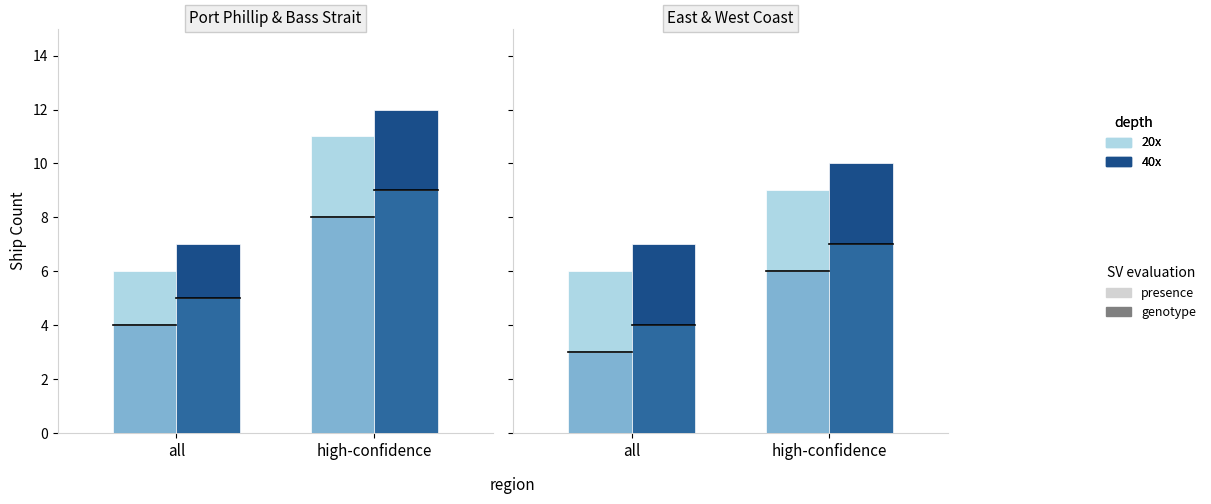

At how many categories does at least one series exceed 6?

2